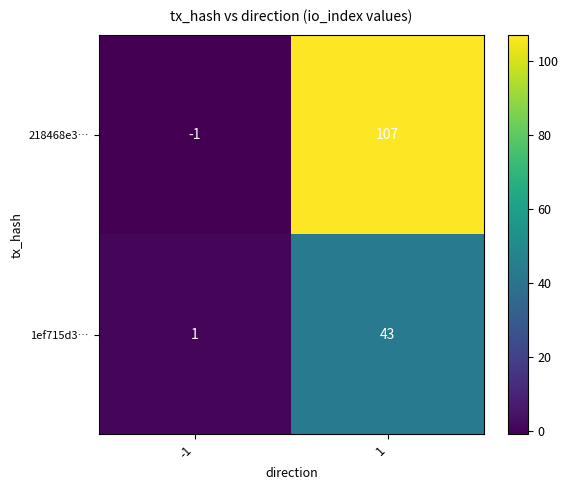

Is it true that 218468e3… equals -1 at -1?

True